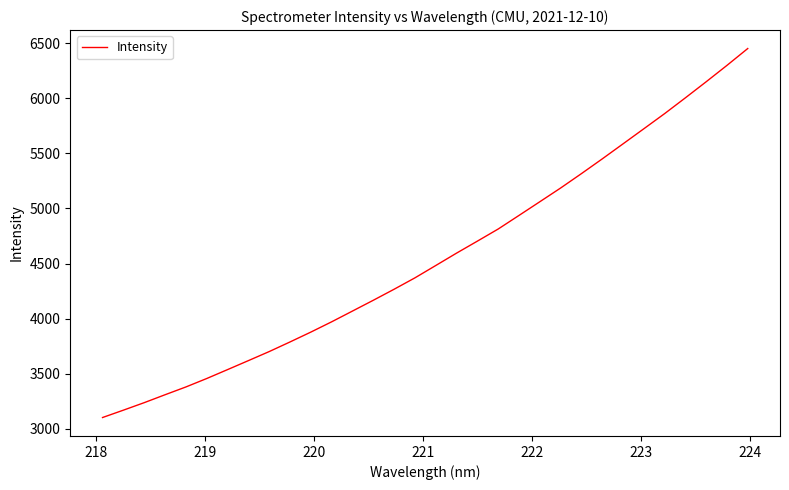

What is the smallest value displayed?

3104.1